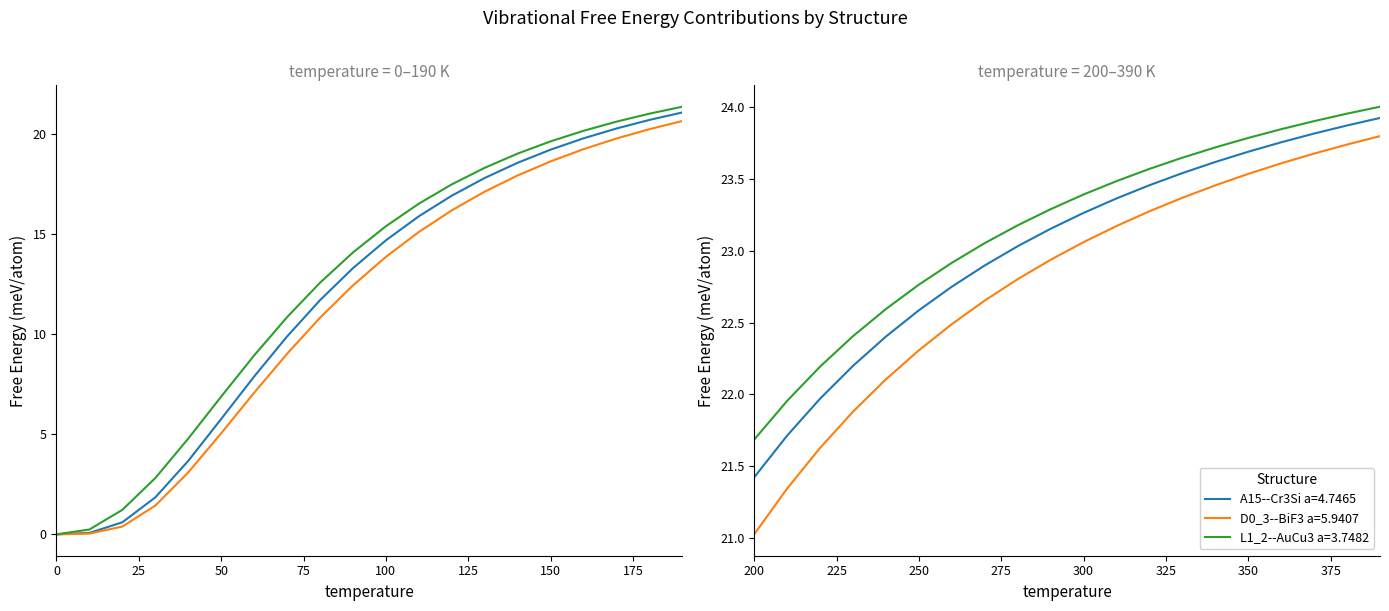

At 230.0, list the series in order from smallest to largest.

D0_3--BiF3 a=5.9407, A15--Cr3Si a=4.7465, L1_2--AuCu3 a=3.7482